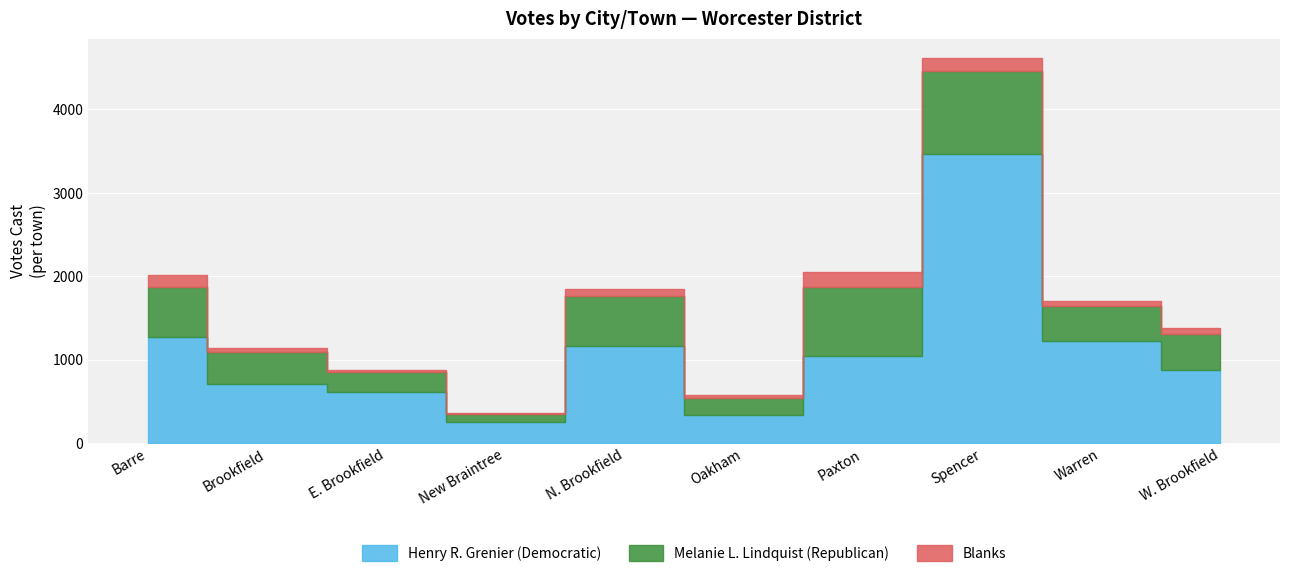

True or false: Blanks and Melanie L. Lindquist (Republican) intersect in this chart.

False